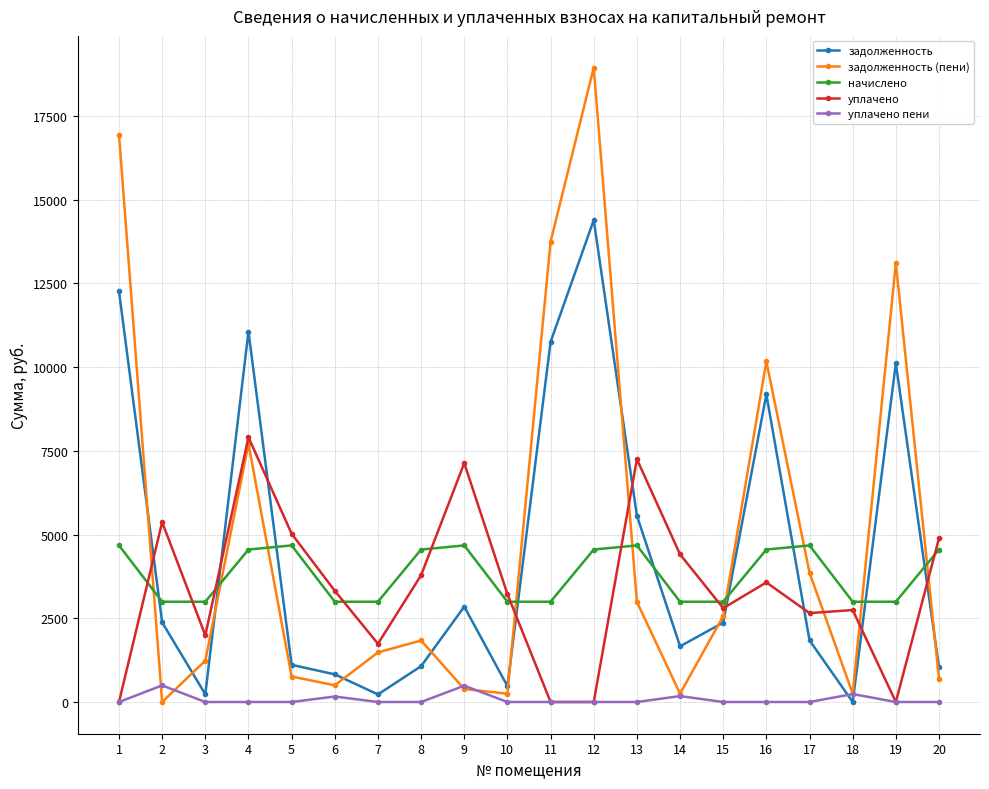

True or false: начислено has a value of 980.8 at 11.

False